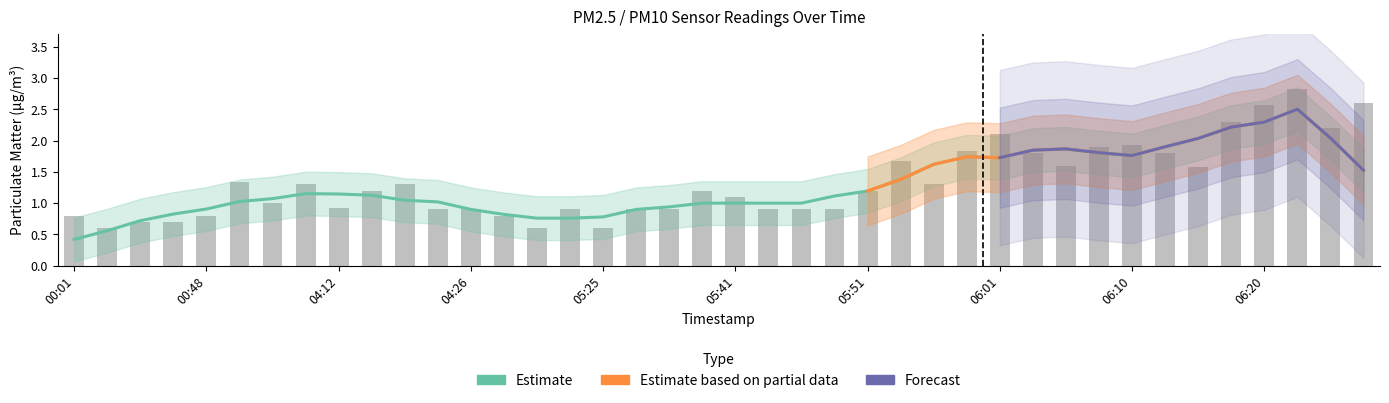

What is the ratio of the value at 05:58 to the value at 04:10?

1.4